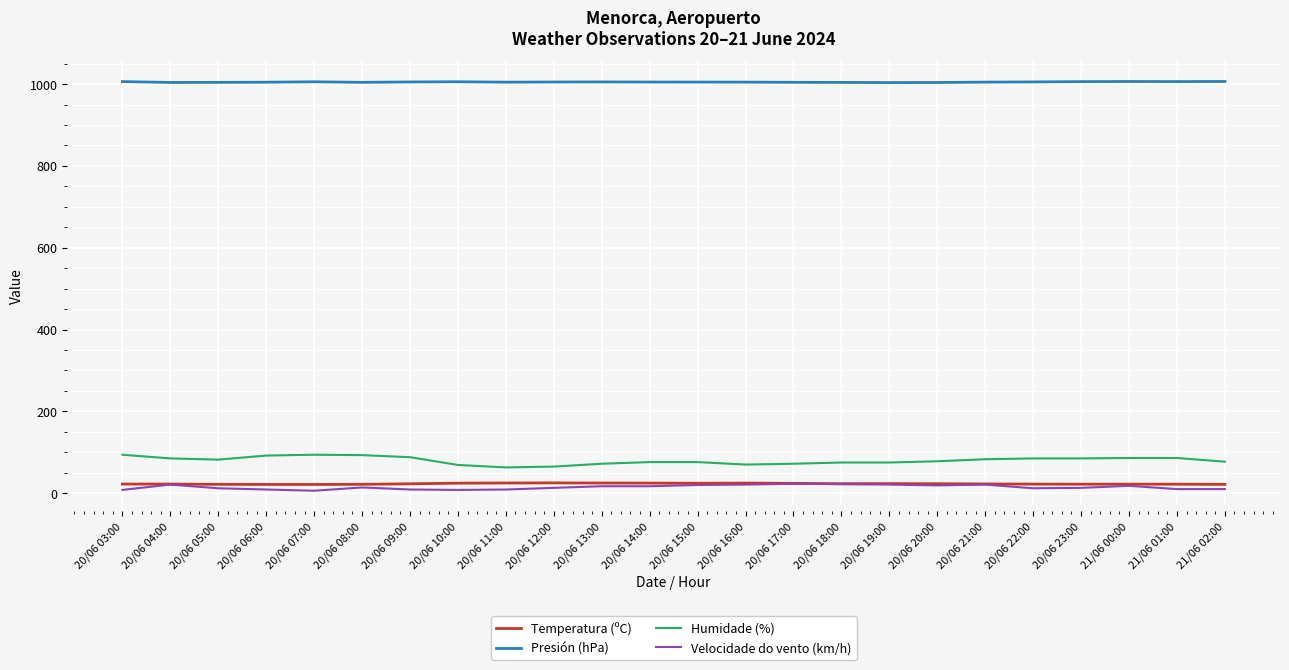

Is the value of Humidade (%) at 20/06 05:00 greater than the value of Presión (hPa) at 20/06 06:00?

No